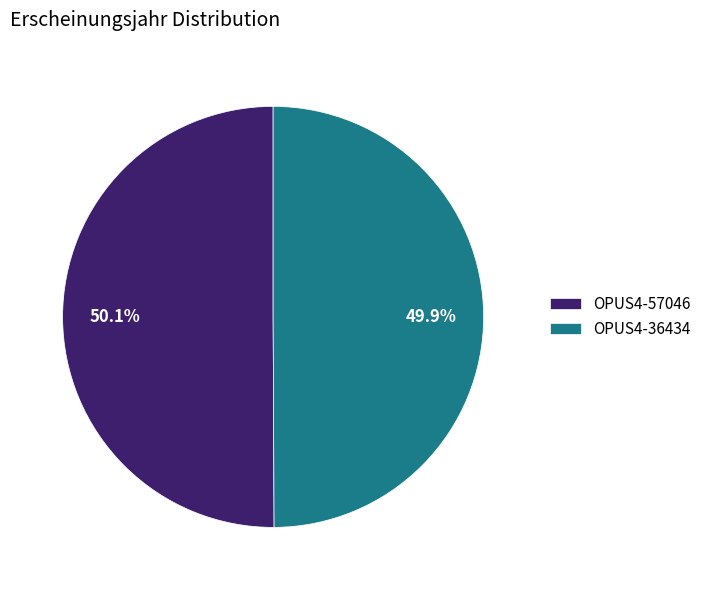

How many slices are in this pie chart?

2